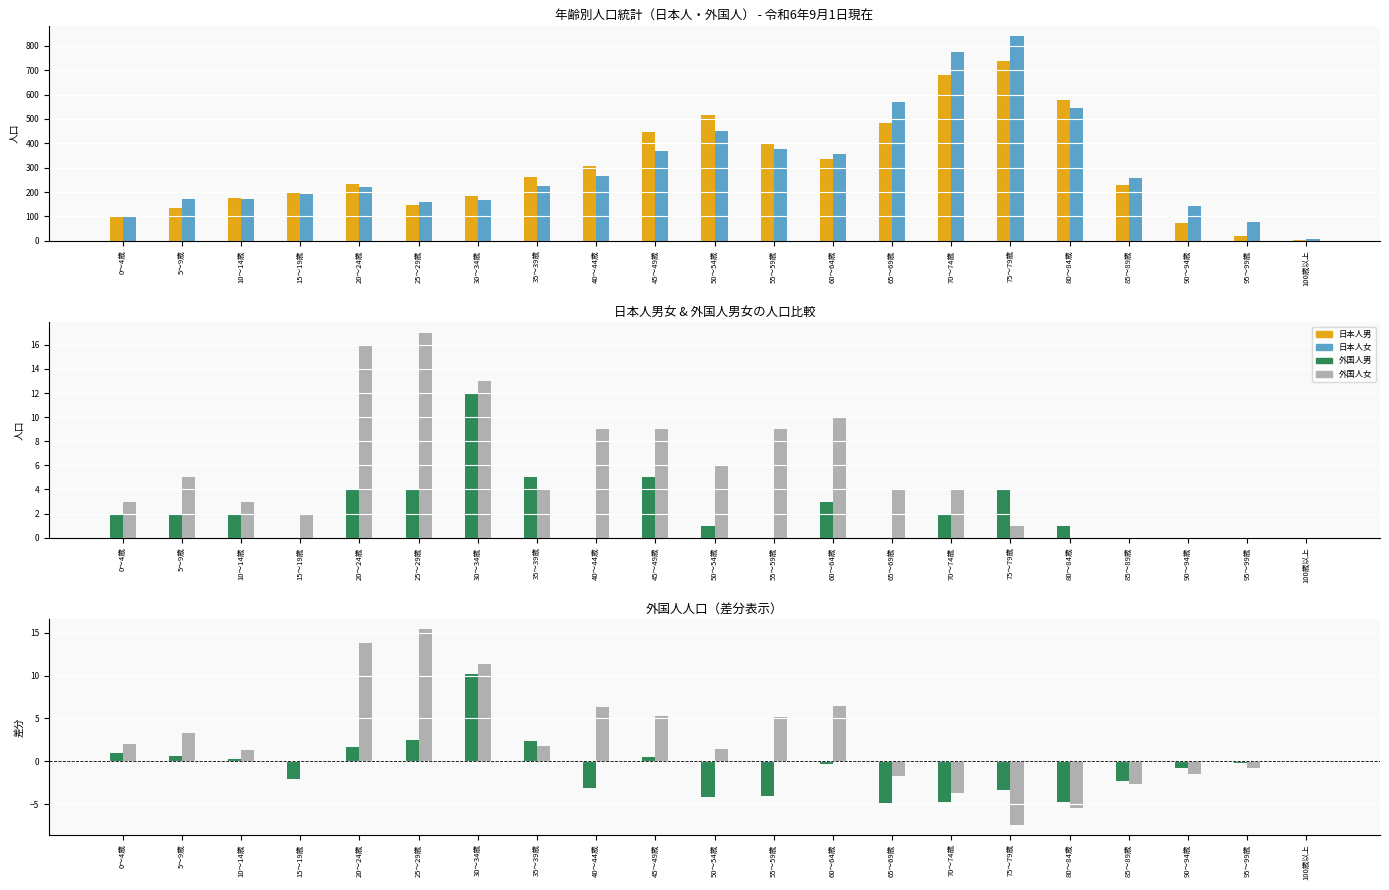

Between 40～44歳 and 50～54歳, which series saw the biggest shift?

日本人男